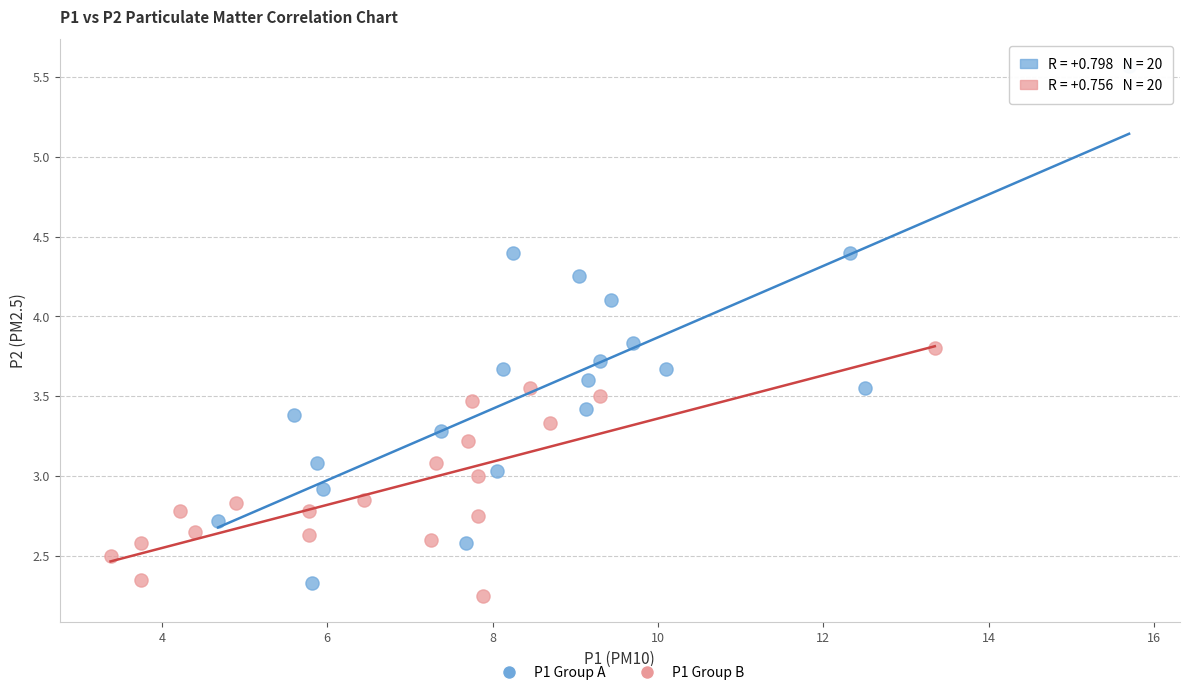

Which series has the largest Y range (max minus min)?

P1 Group A